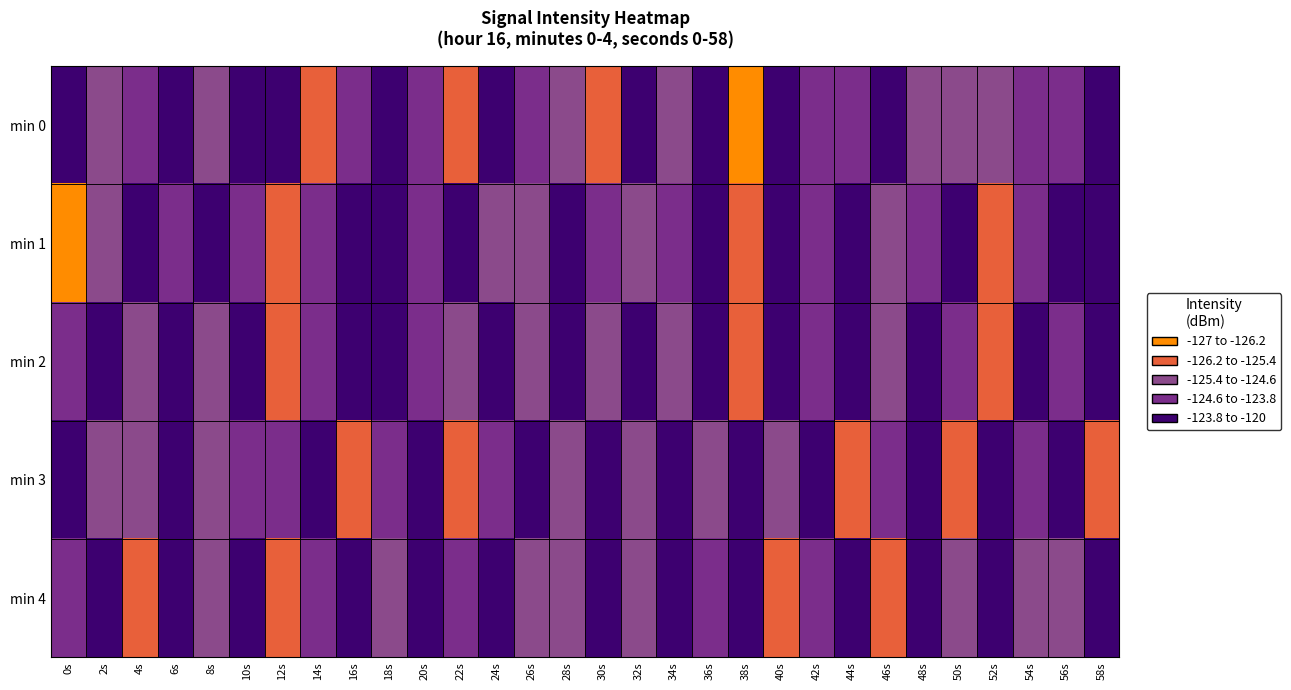

At 2s, list the series in order from smallest to largest.

min 1, min 3, min 0, min 2, min 4